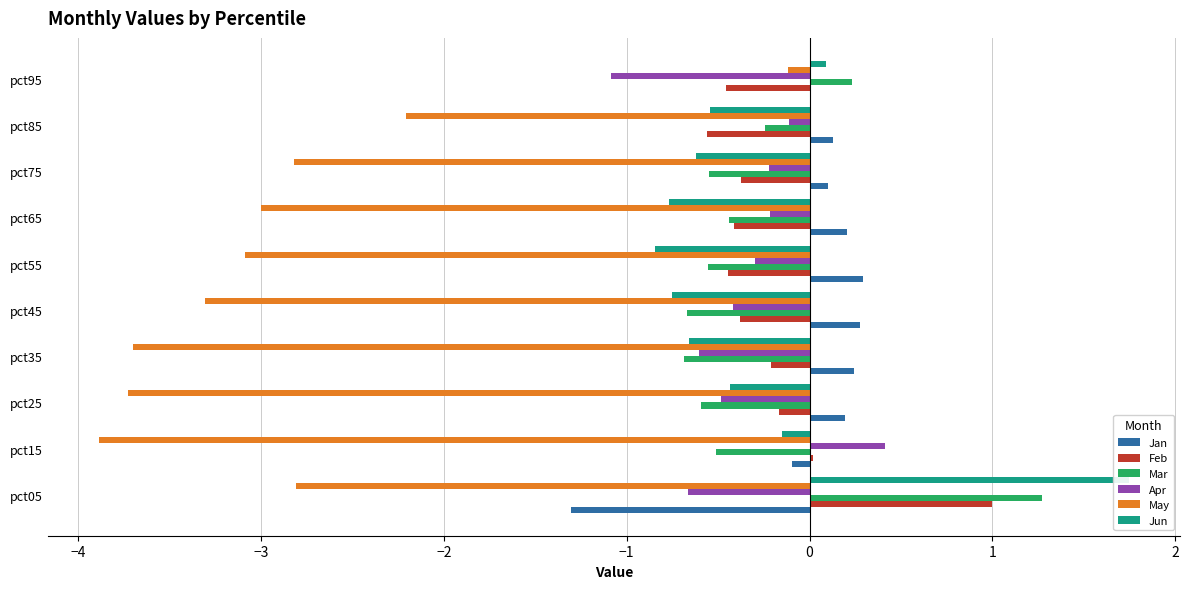

How many bars are there in each group?

6